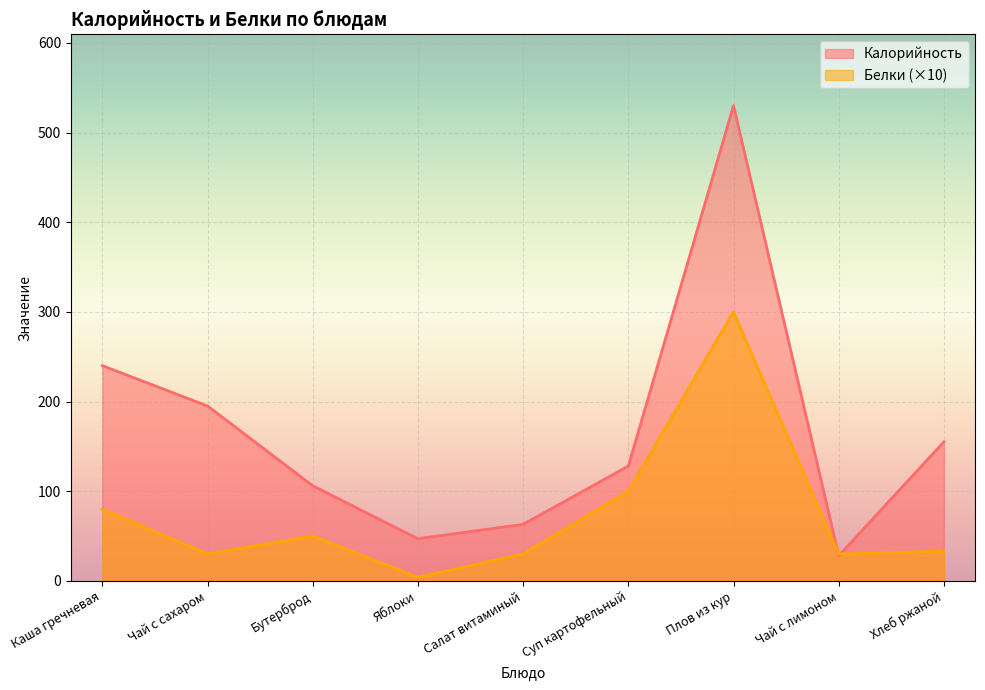

What is the value of the Калорийность point at the 7th from the left?

530